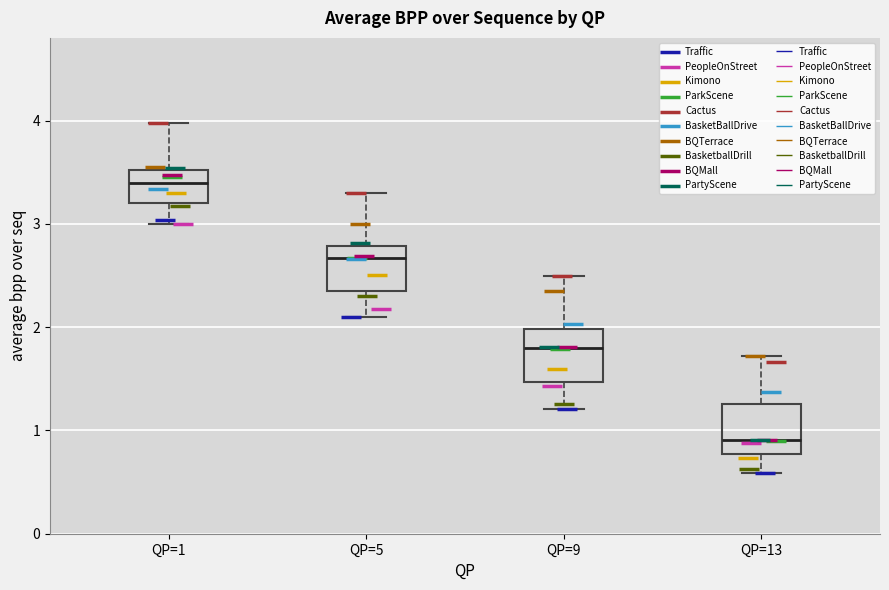

Reading left to right, transcribe this box plot: for each box, give where its median line is, the range the box spans, and where its two whiskers end, as read against the y-axis. The values are not printed on the chart, so give them approximately, as read against the axis.

QP=1: median 3.4, box 3.2 to 3.5, whiskers 3.0 to 4.0
QP=5: median 2.7, box 2.4 to 2.8, whiskers 2.1 to 3.3
QP=9: median 1.8, box 1.5 to 2.0, whiskers 1.2 to 2.5
QP=13: median 0.9, box 0.8 to 1.3, whiskers 0.6 to 1.7